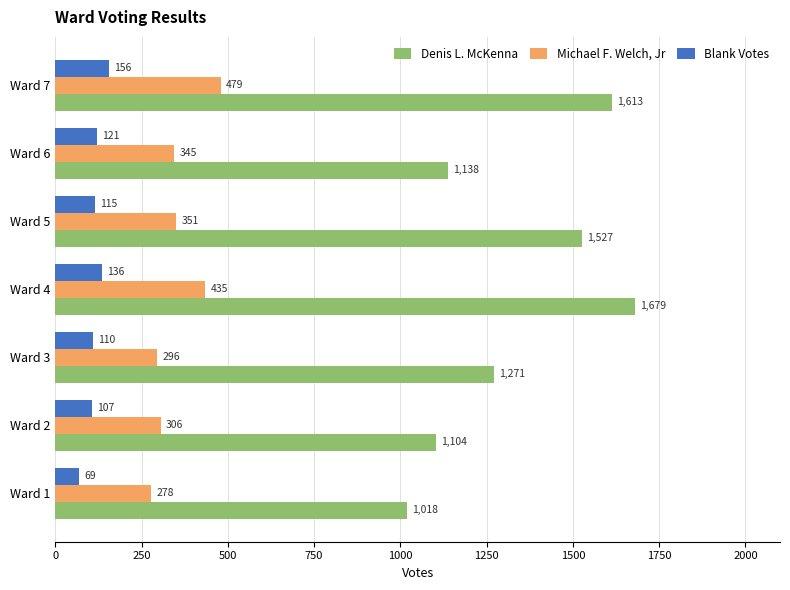

What is the spread (max minus min) of values at Ward 1?

949